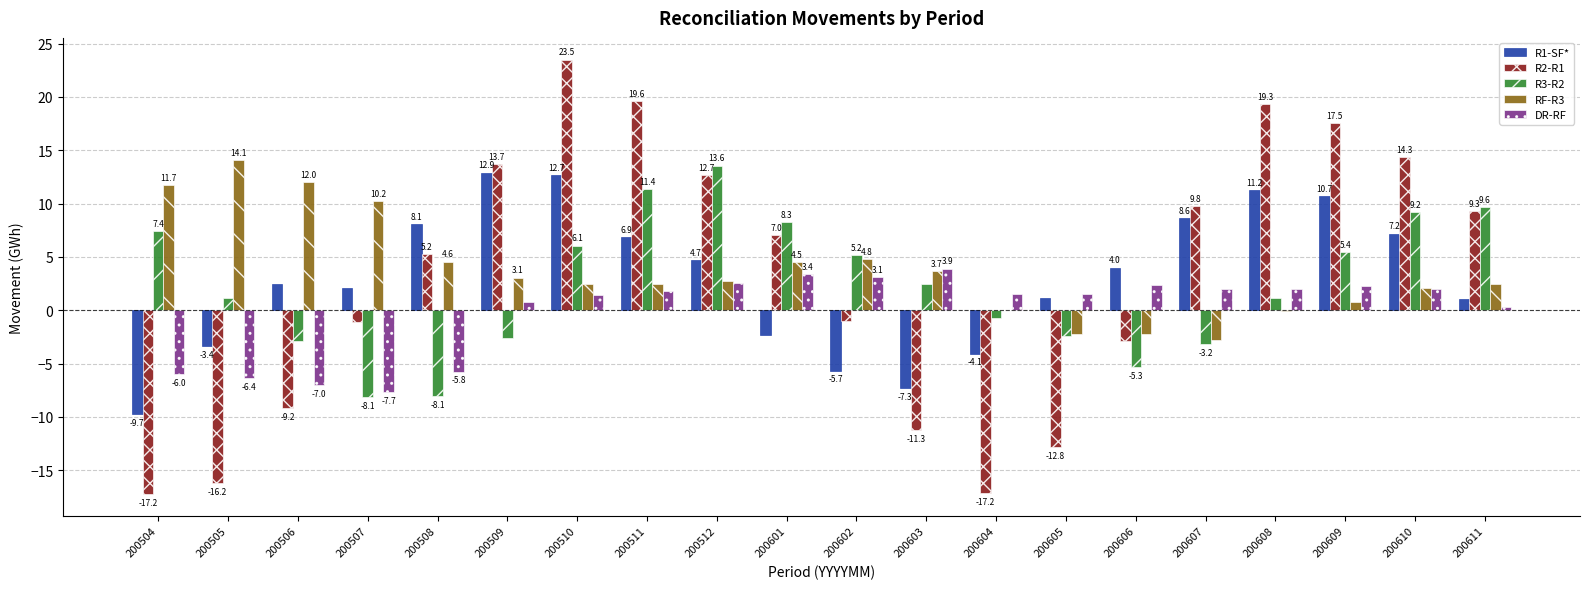

How many distinct data groups are displayed?

5